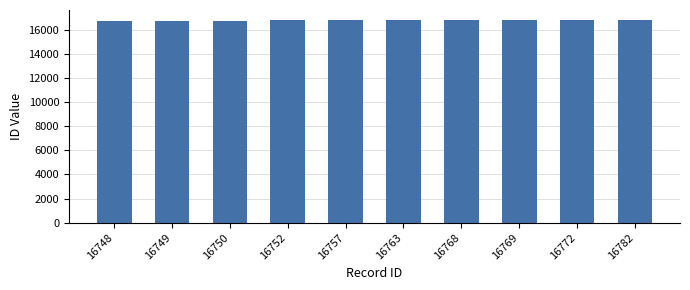

What is the sum of all values?

167610